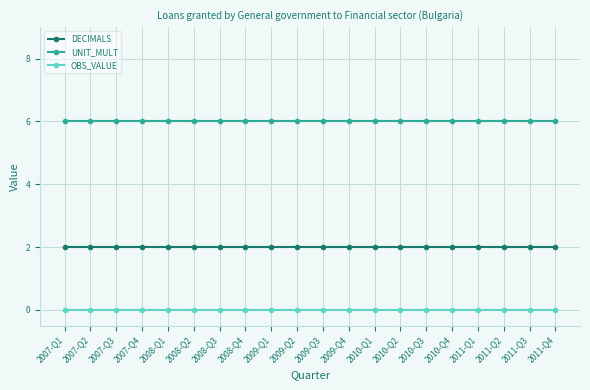

What is the value of the DECIMALS point at the 12th from the left?

2